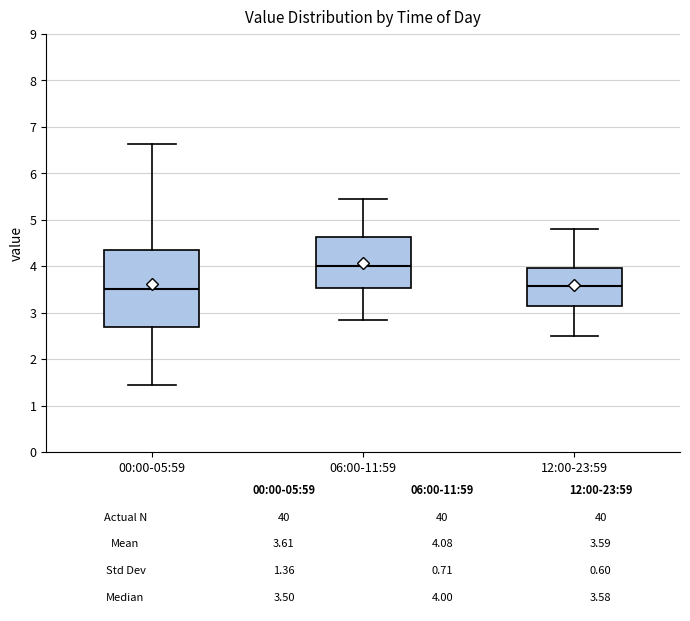

Which box is the tallest, from its lower edge to its upper edge?

00:00-05:59